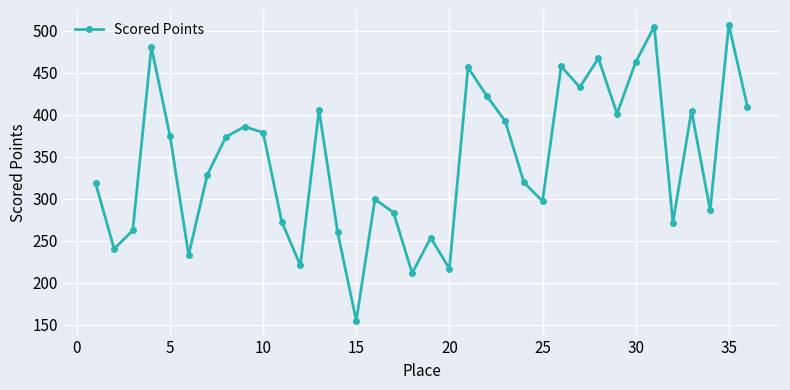

What is the sum of all values?

12448.1